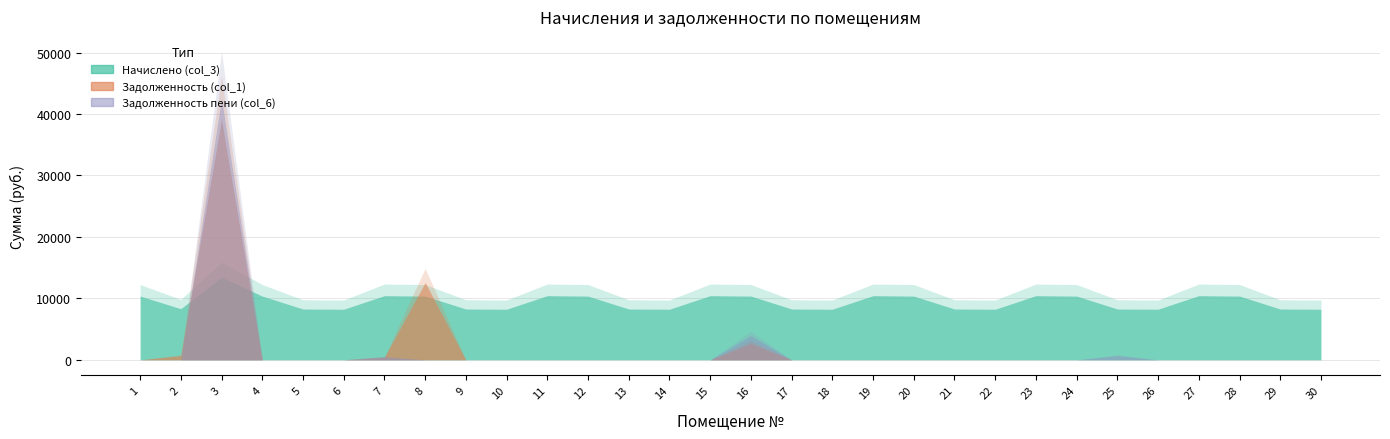

How many lines are shown in the chart?

3